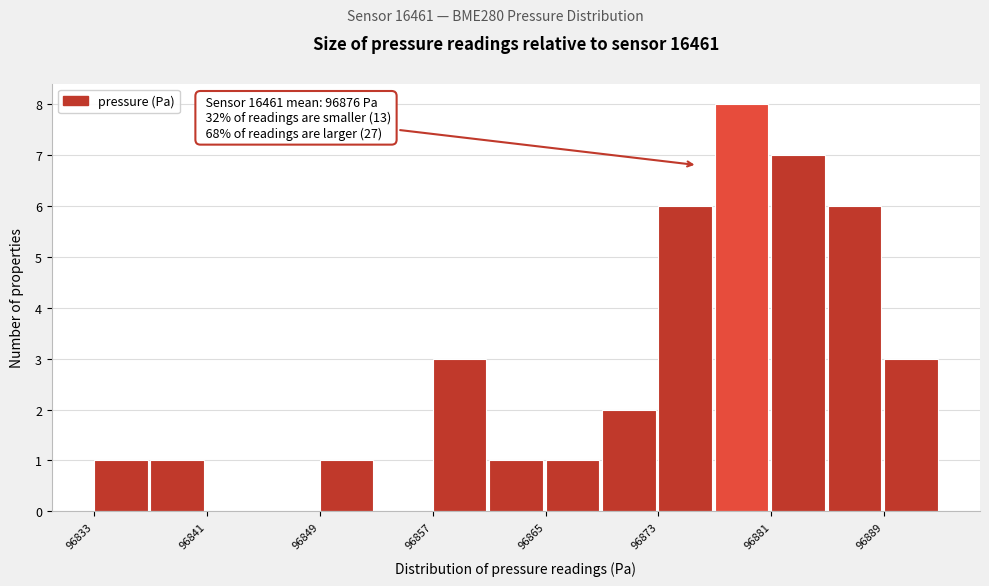

Around what value on the x-axis is the tallest bar? Give the approximate position of its centre, as read against the axis.

96879